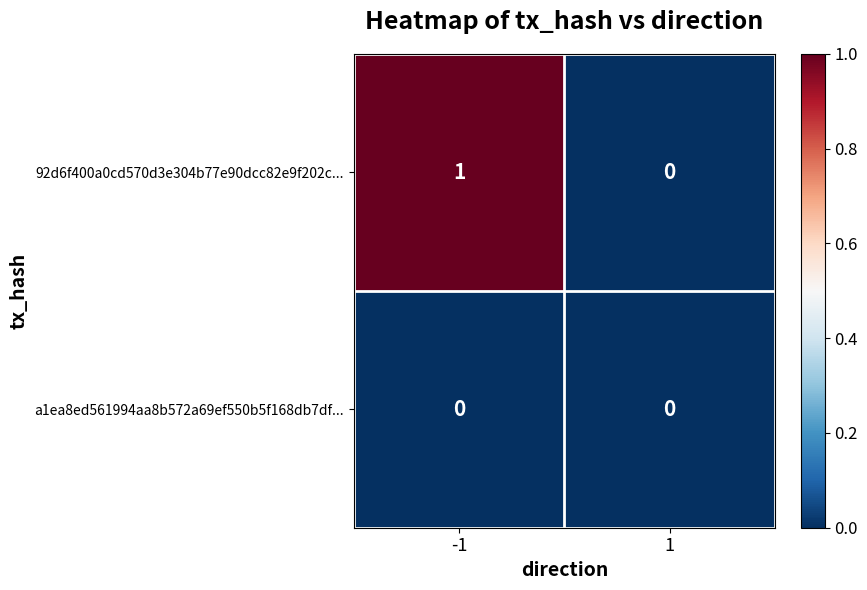

Which series has the largest total across all categories?

92d6f400a0cd570d3e304b77e90dcc82e9f202c...